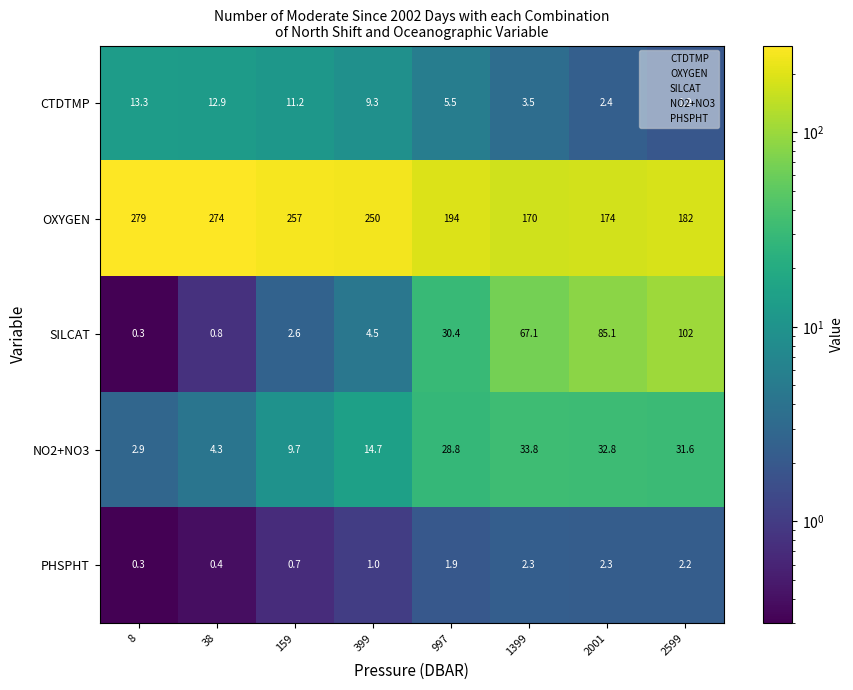

How many data points in SILCAT are above 30?

4